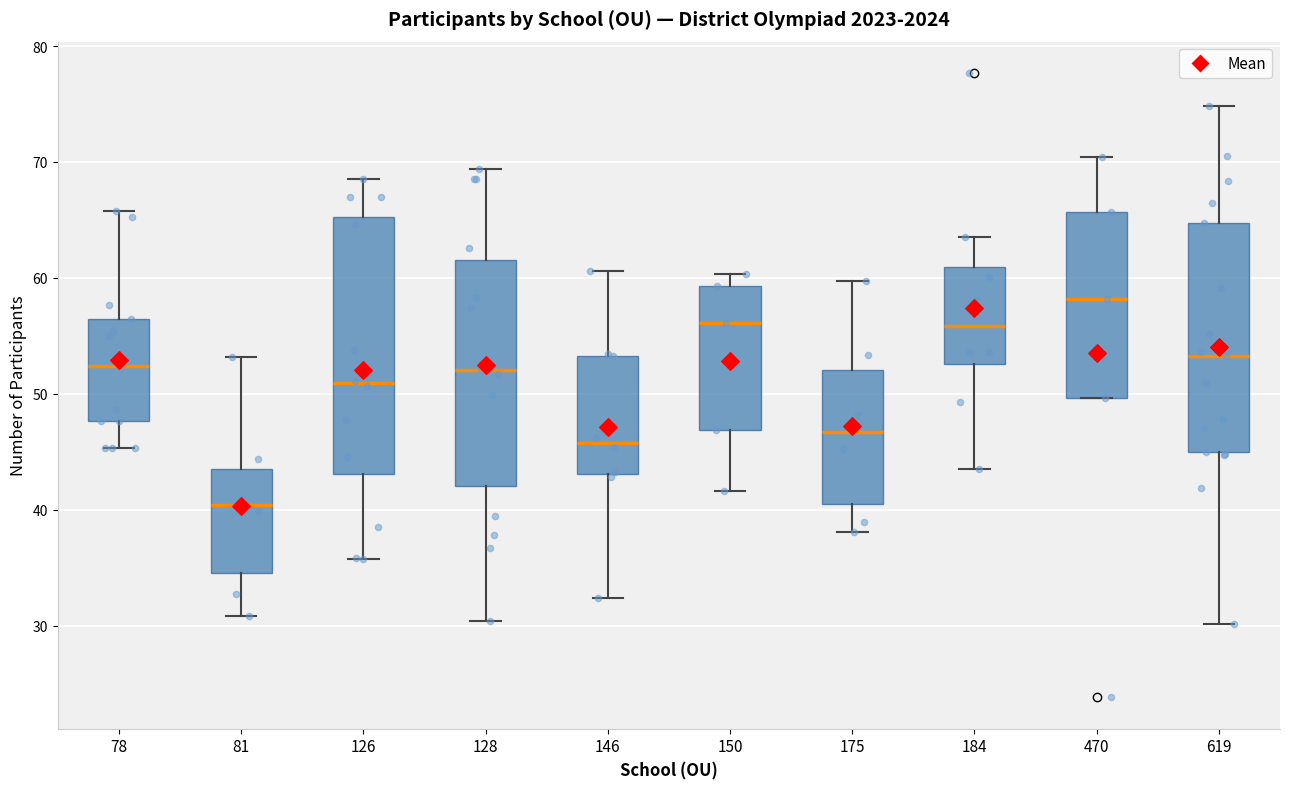

Where does the lower whisker of the box at x = 126 end on the y-axis? The values are not printed on the chart, so give them approximately, as read against the axis.

36